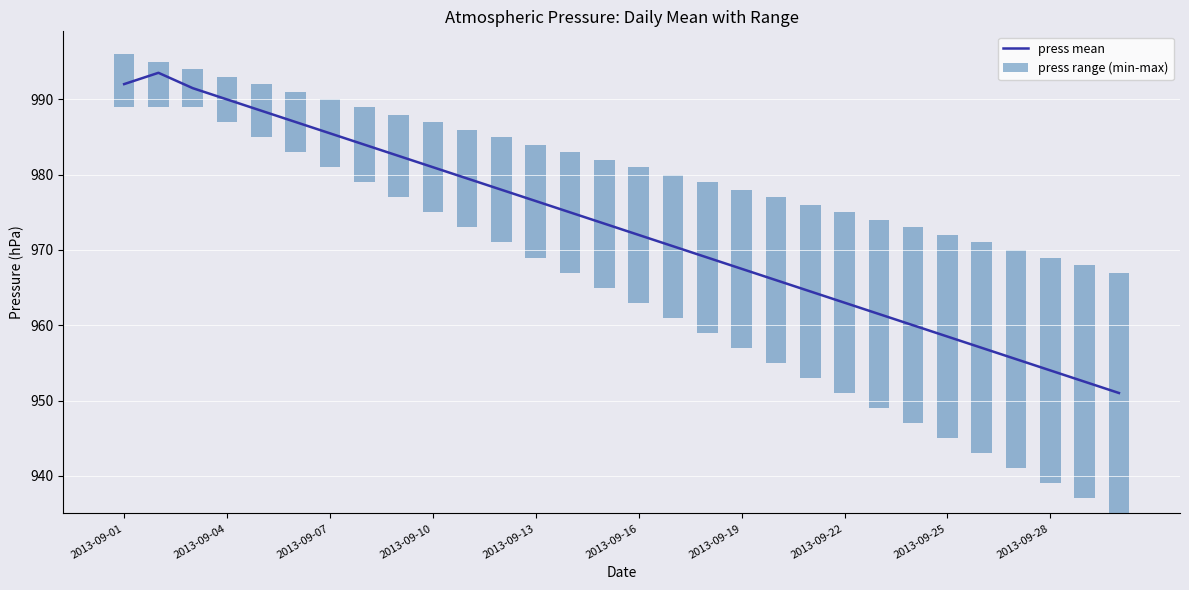

What is the difference between the second highest and minimum values in the press range (min-max) series?

26.0